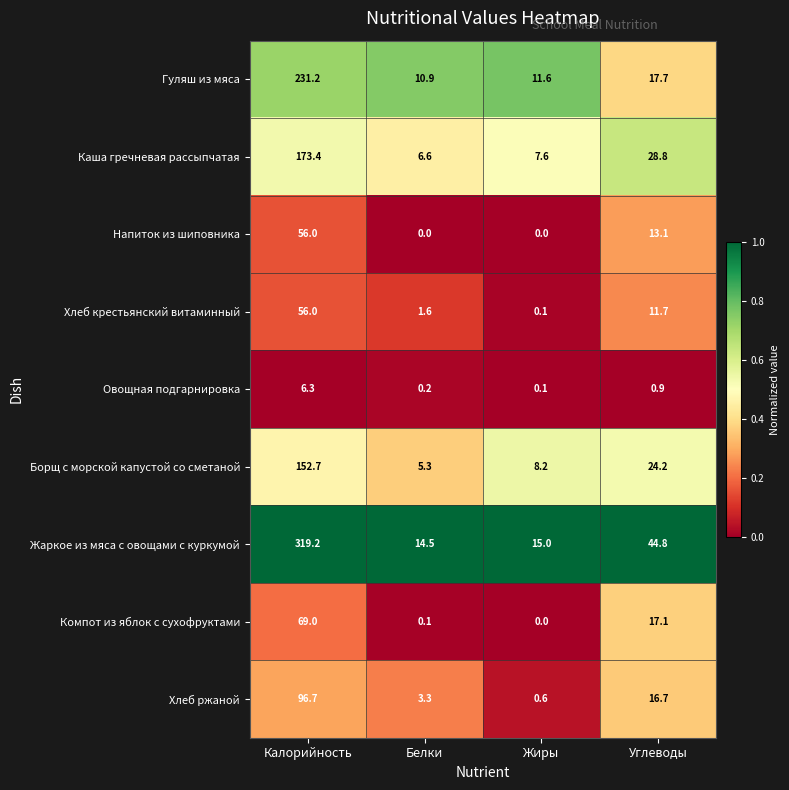

At which label does Жаркое из мяса с овощами с куркумой reach its peak?

Калорийность